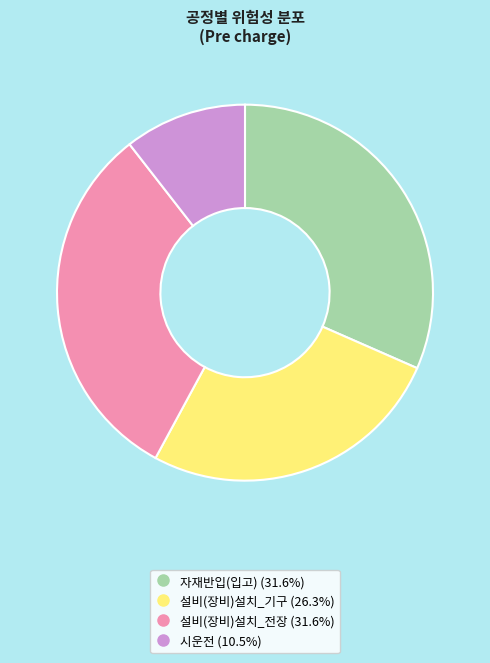

Does 설비(장비)설치_전장 represent more than half of the total?

No